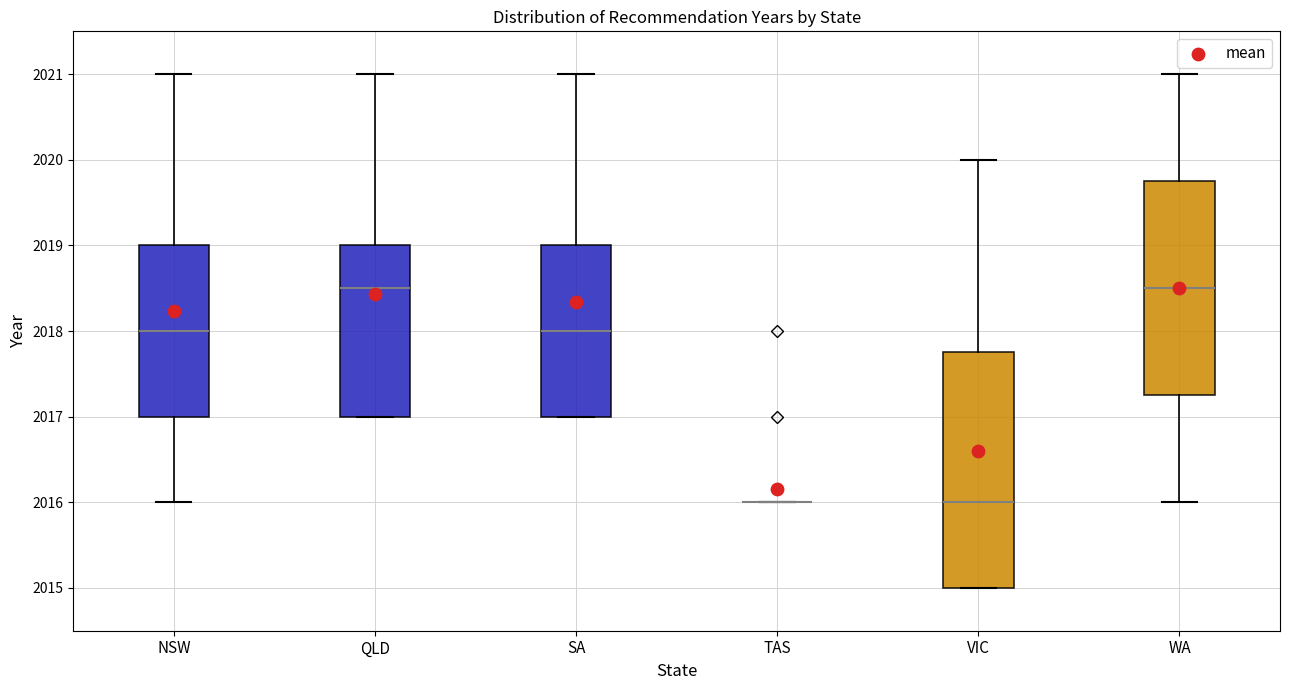

Where does the median line of the box for SA sit on the y-axis? The values are not printed on the chart, so give them approximately, as read against the axis.

2018.0